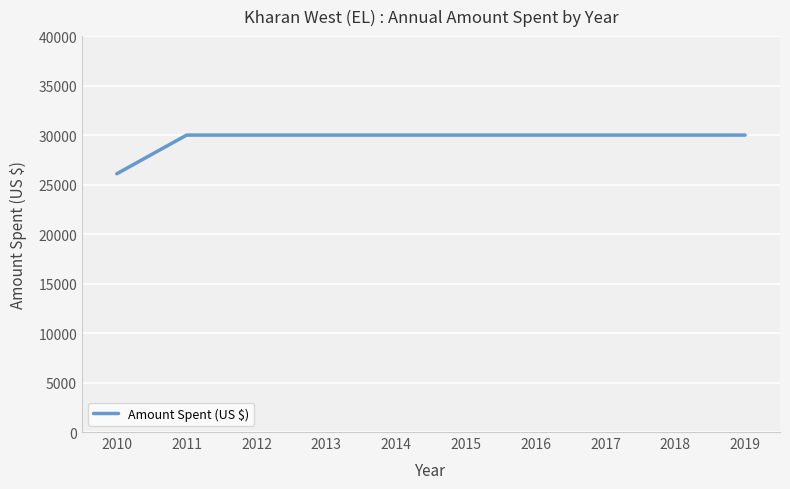

Reading right to left, list all the values displayed in this chart.

2019=30000	2018=30000	2017=30000	2016=30000	2015=30000	2014=30000	2013=30000	2012=30000	2011=30000	2010=26096